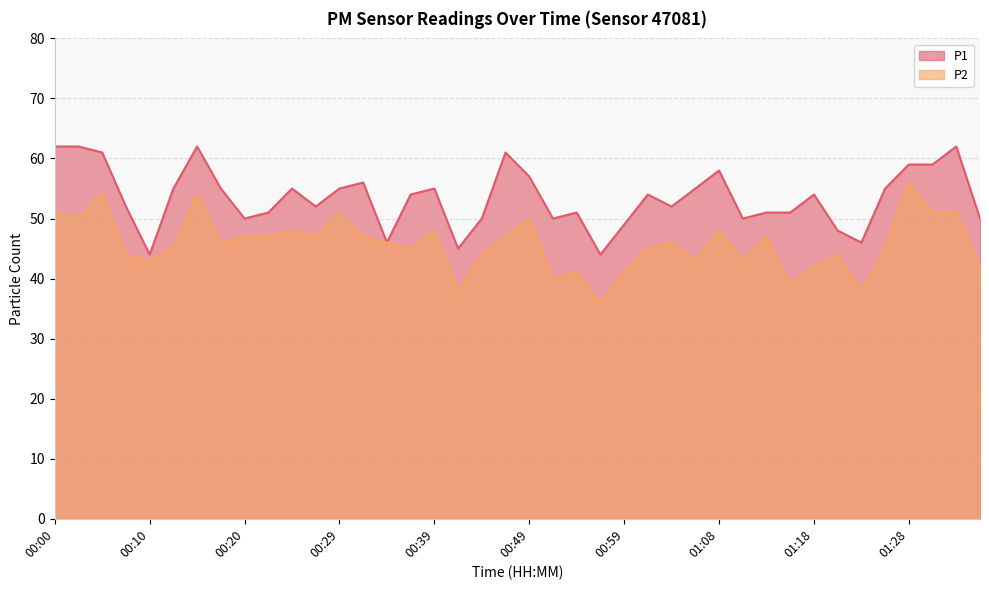

How many lines are shown in the chart?

2